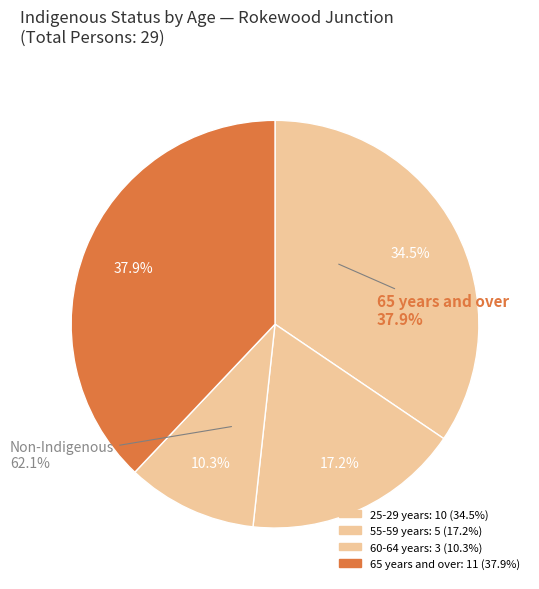

Combined, do 60-64 years and 65 years and over account for over 50%?

No